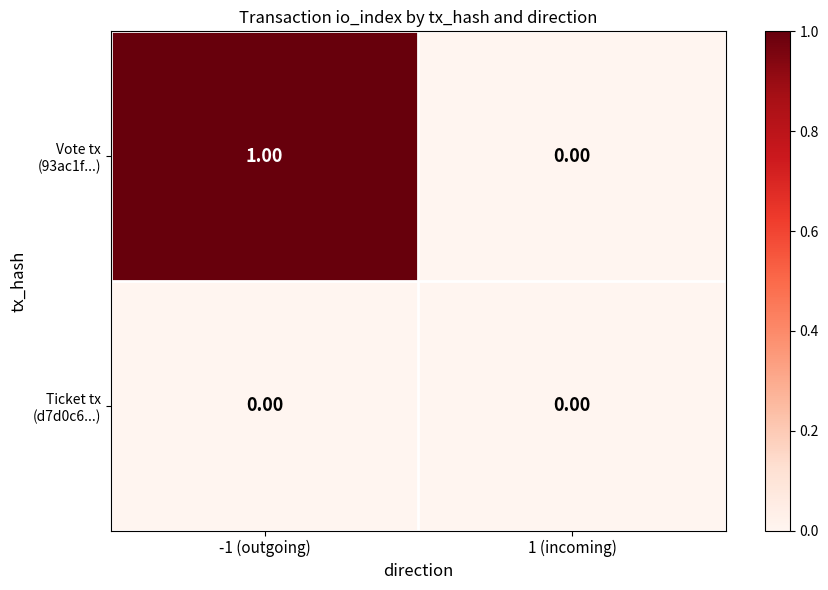

What is the greatest value displayed?

1